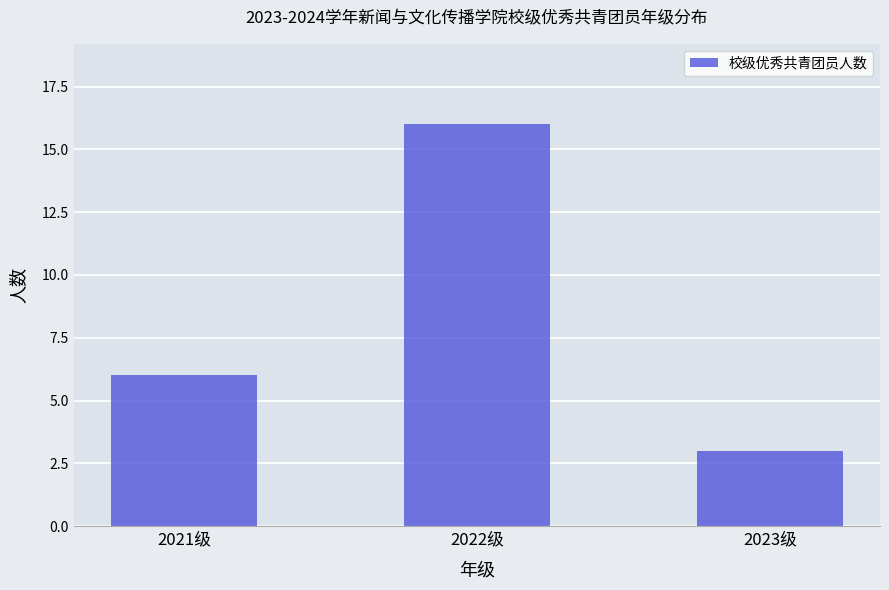

What position from the left is 2023级?

3